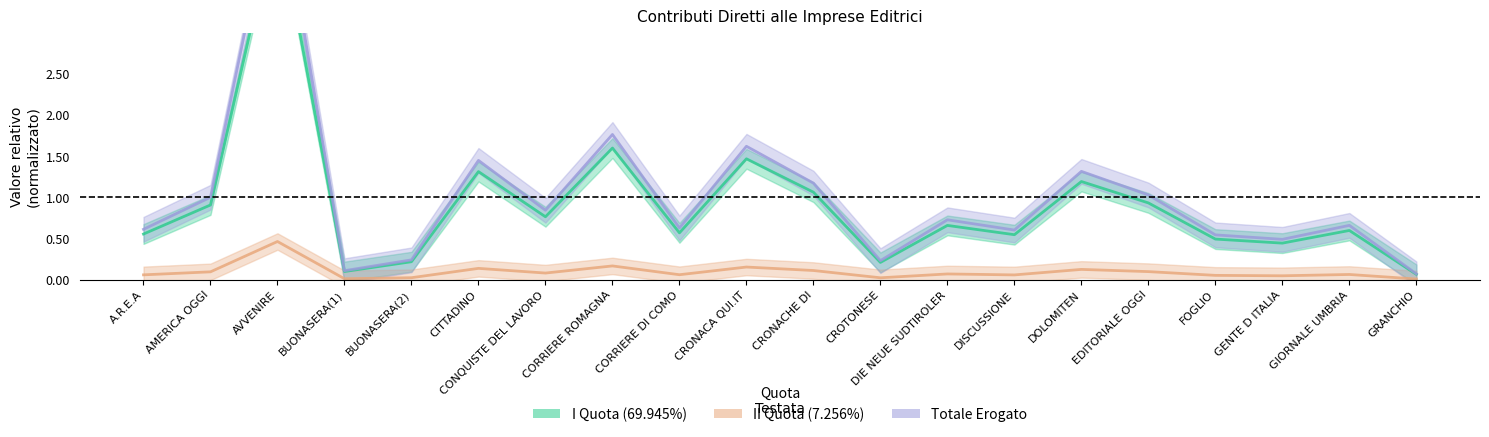

How many interior local peaks does the Totale series have?

7